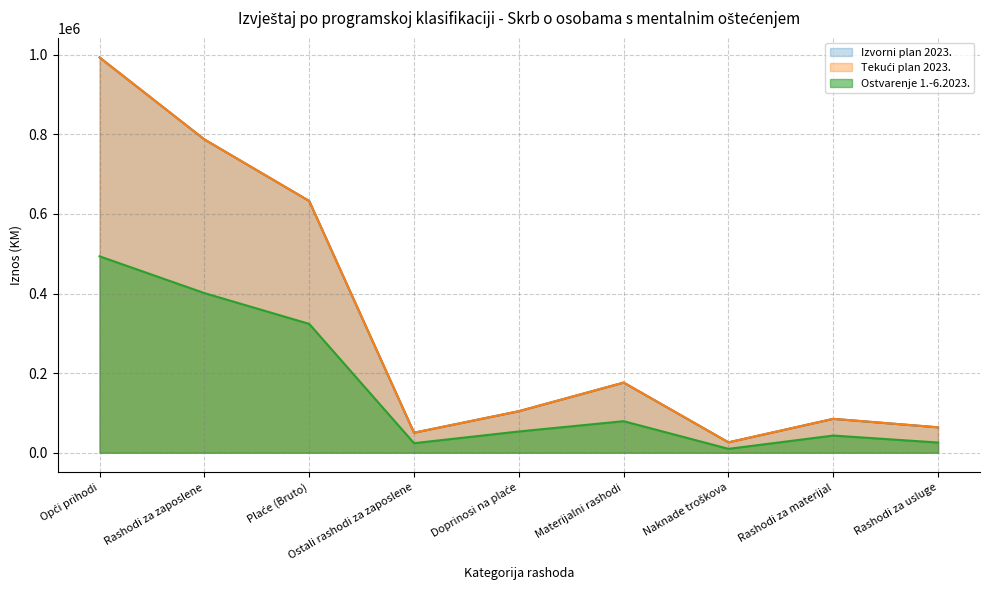

Rank the series by their maximum value, from highest to lowest.

Tekući plan 2023., Izvorni plan 2023., Ostvarenje 1.-6.2023.